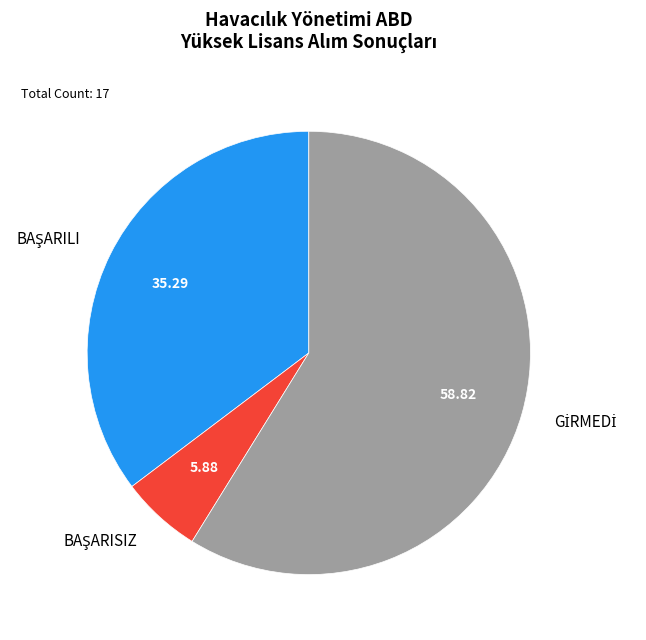

How many slices are in this pie chart?

3